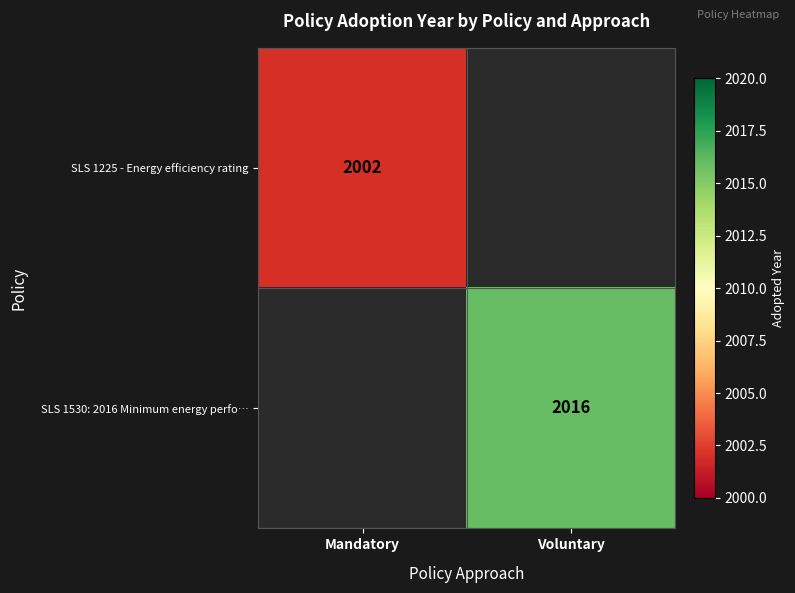

Is the value of SLS 1225 - Energy efficiency rating at Mandatory greater than the value of SLS 1530: 2016 Minimum energy perfo… at Voluntary?

No